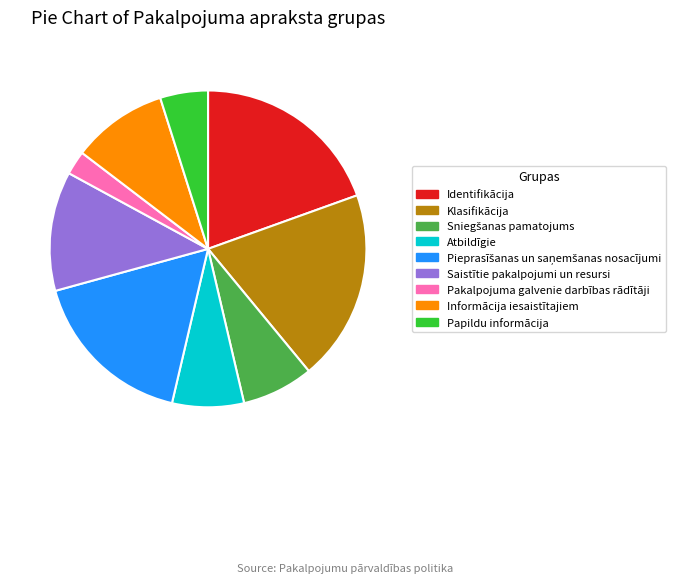

Is there a majority slice in this chart?

No